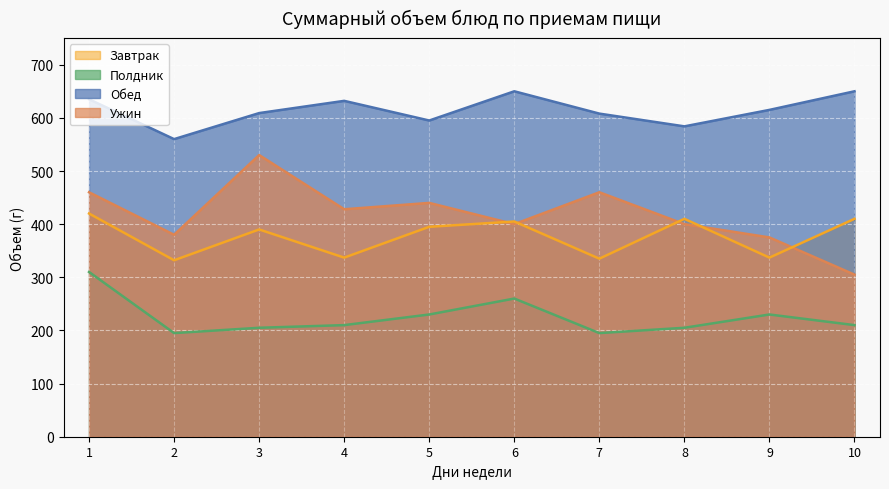

Is the value of Полдник at 10 greater than the value of Ужин at 6?

No